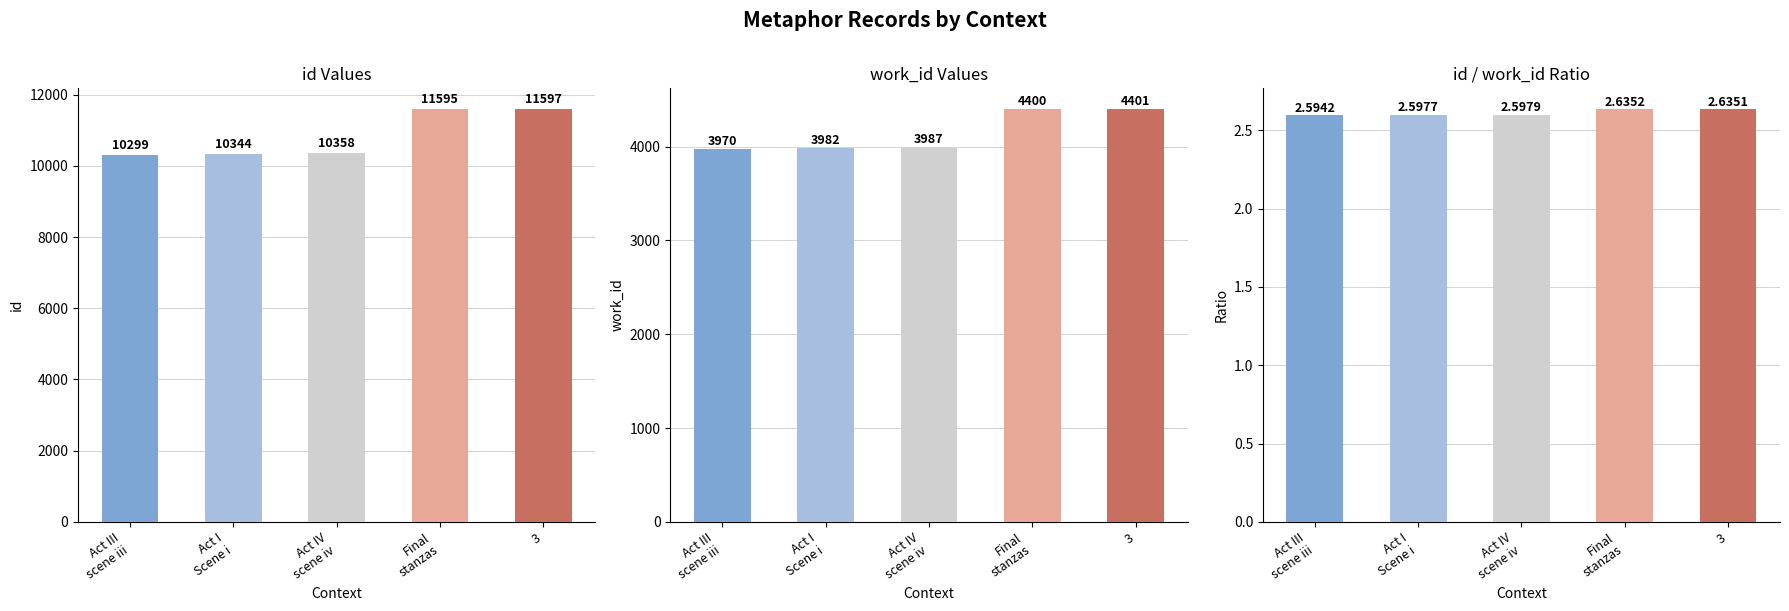

Reading left to right, extract all data points from this chart.

id: 10299.0	10344.0	10358.0	11595.0	11597.0
work_id: 3970.0	3982.0	3987.0	4400.0	4401.0
id/work_id ratio: 2.6	2.6	2.6	2.6	2.6